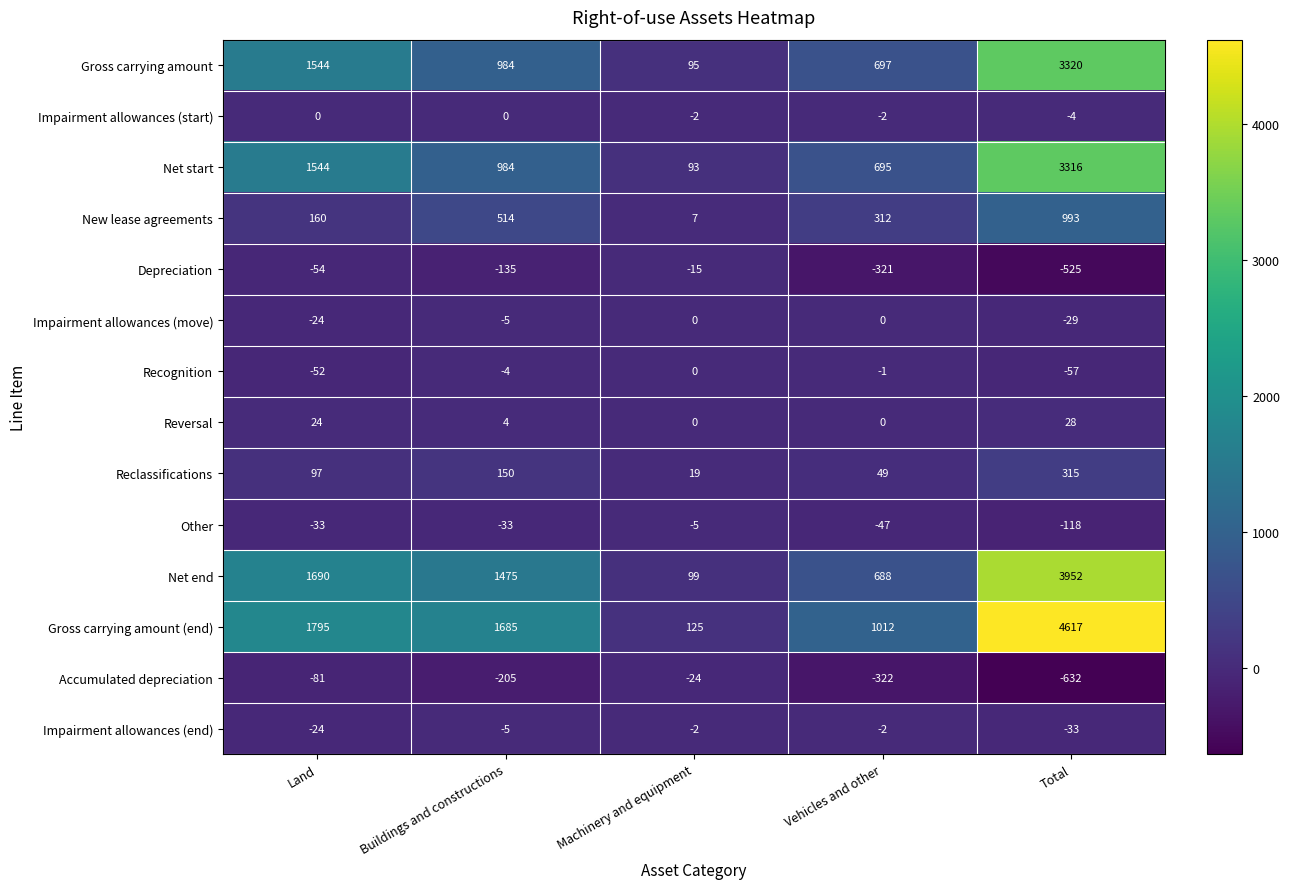

At how many categories does at least one series exceed 64?

5